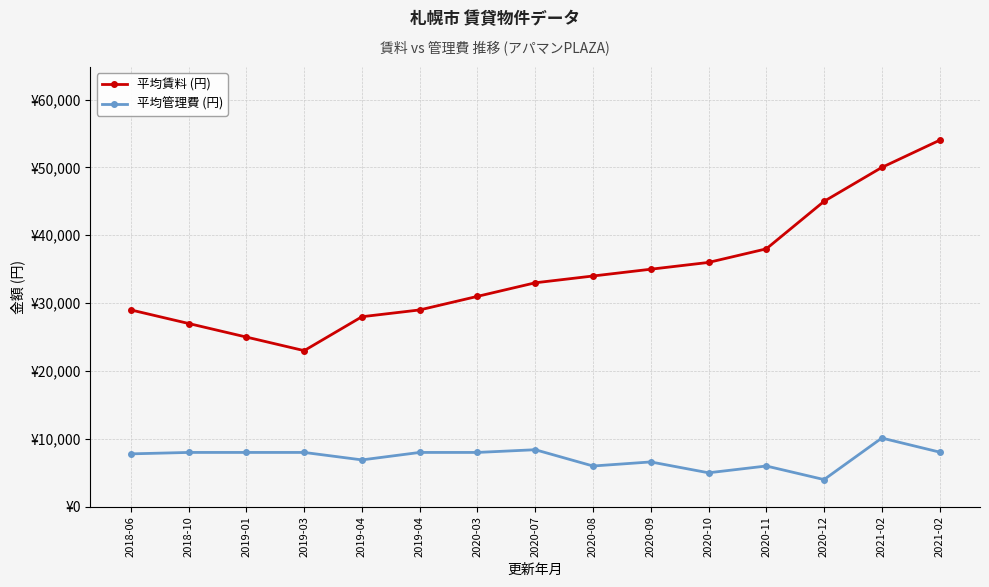

What are all the series names shown in the legend?

平均賃料 (円), 平均管理費 (円)